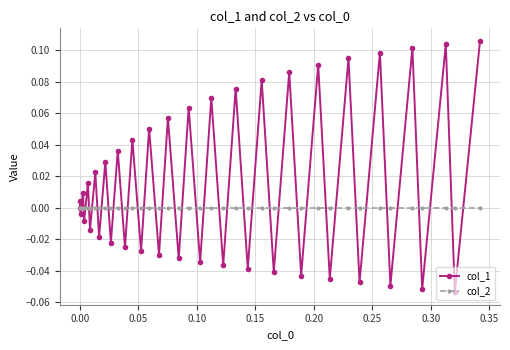

After their last crossing, which series has the higher values: col_2 or col_1?

col_1